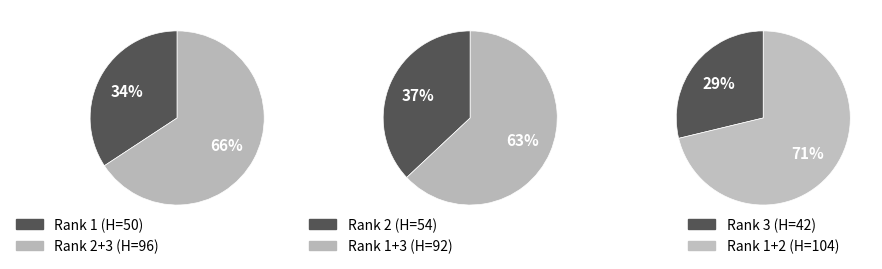

To the nearest percent, what is the average slice percentage?

33%